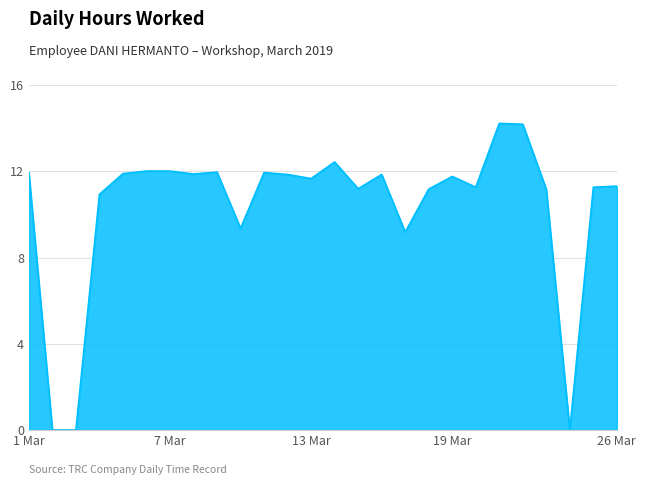

The chart shows a value of 11.3 at 26 Mar. True or false?

True